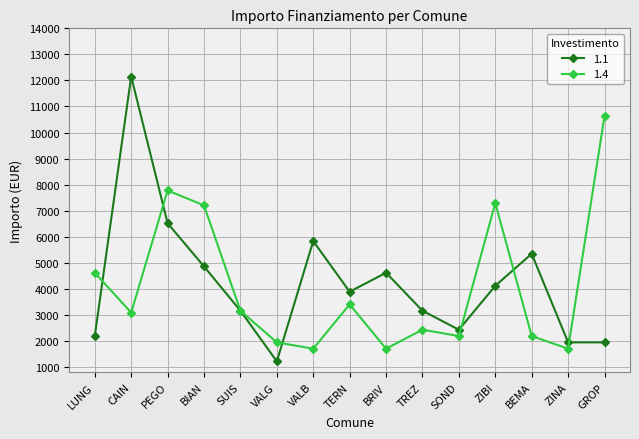

How many lines are shown in the chart?

2